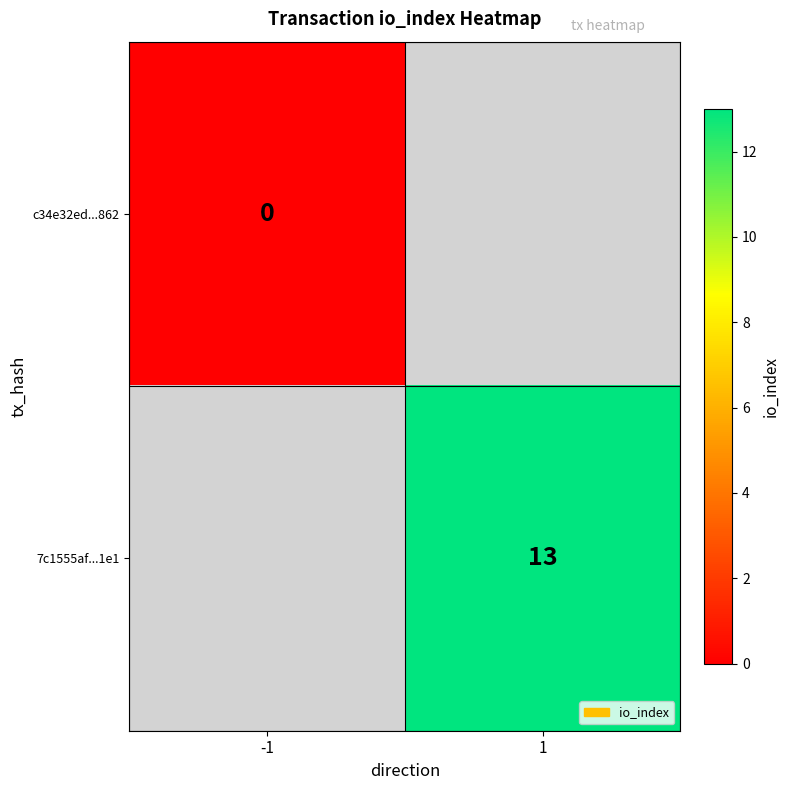

True or false: 7c1555af...1e1 has a value of 13.0 at 1.

True